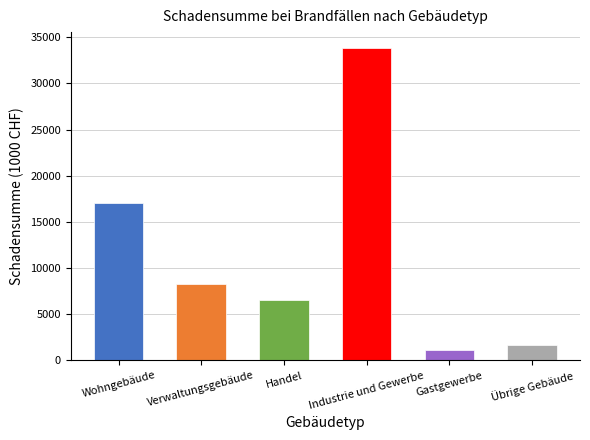

What is the change in value from Industrie und Gewerbe to Gastgewerbe?

-32755.1